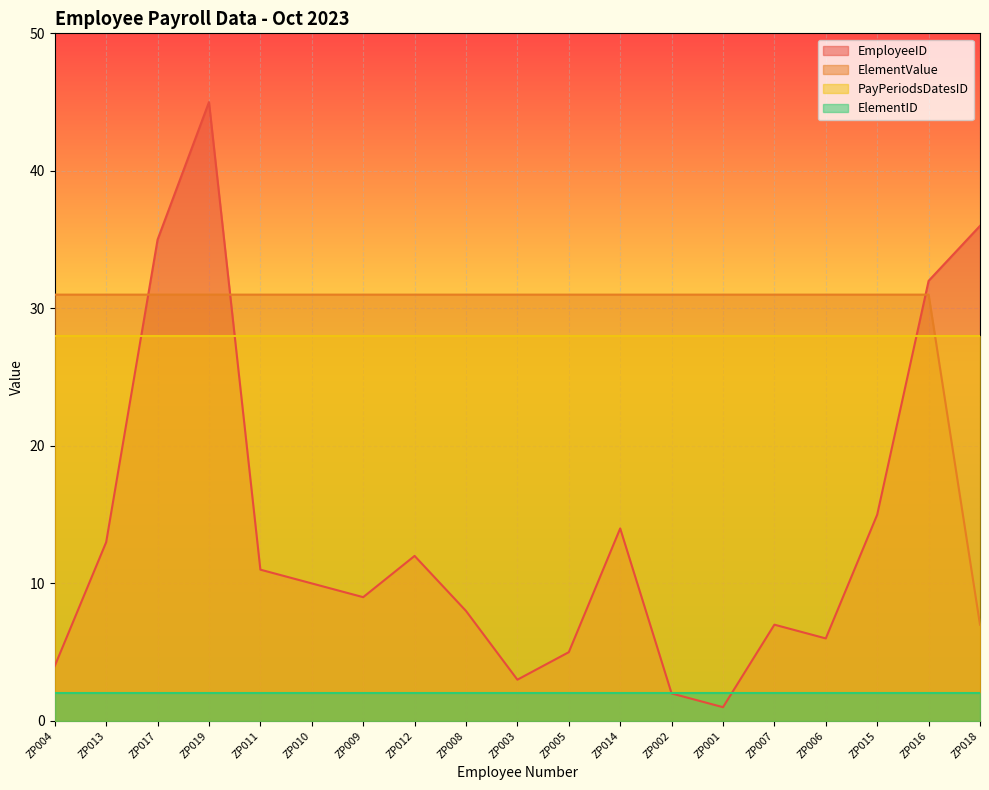

Count the number of data series in this chart.

4